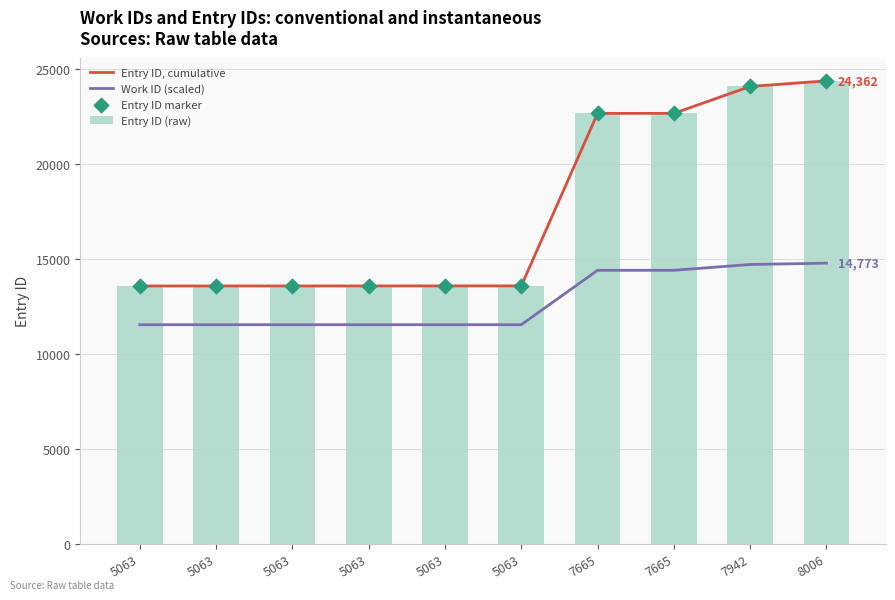

Which series reaches the minimum Y coordinate?

Work ID (scaled)